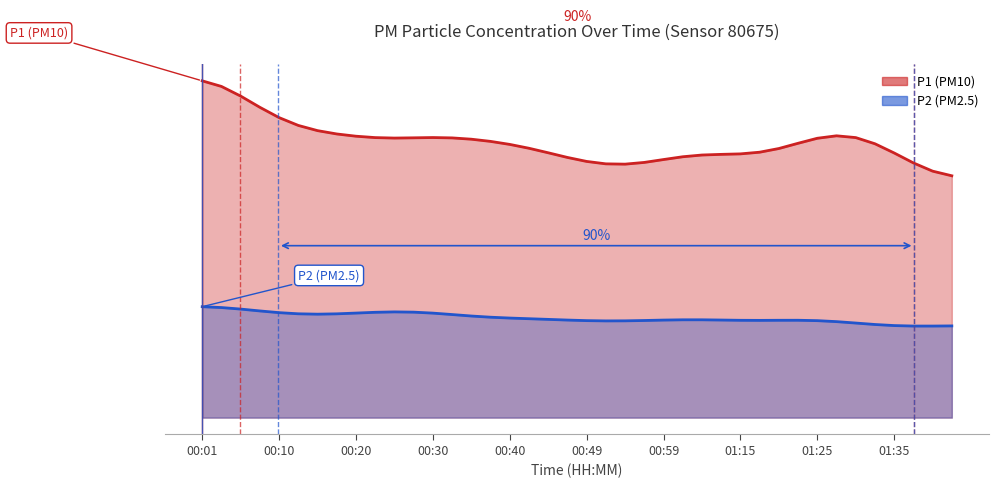

What is the maximum value shown in the chart?

7.3